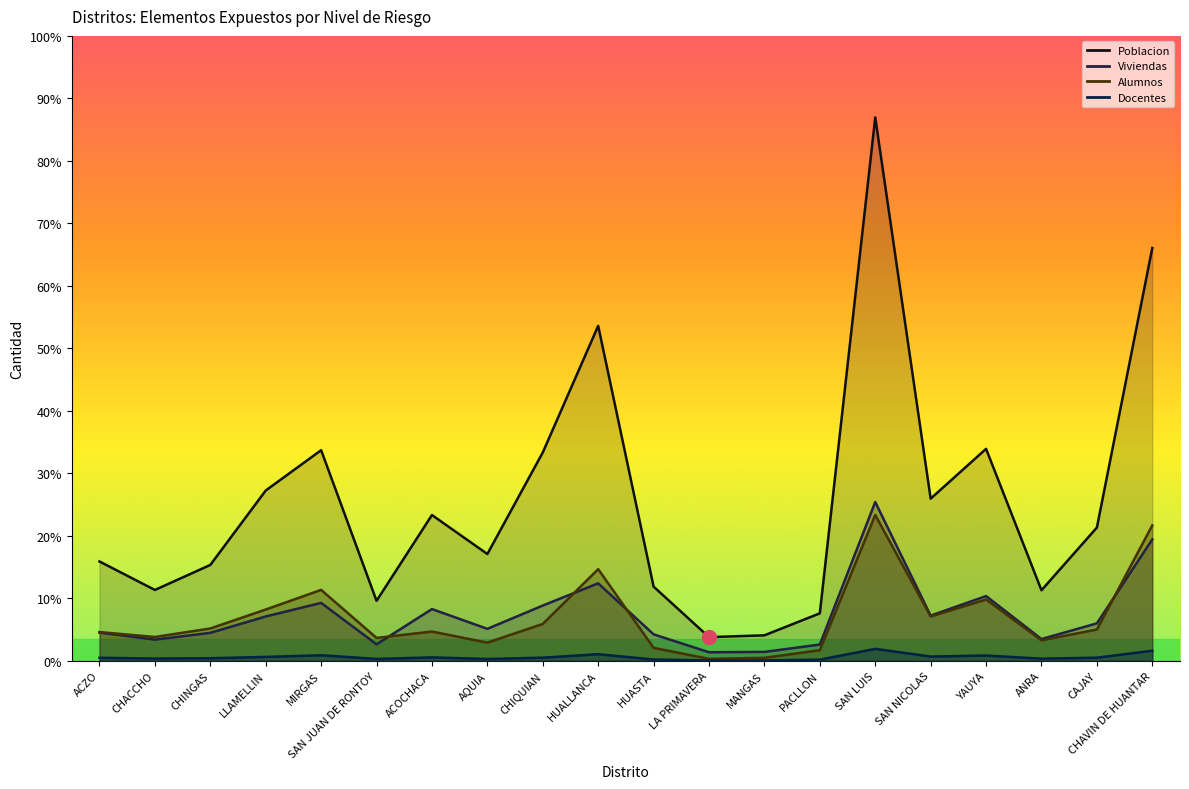

True or false: Docentes and Poblacion intersect in this chart.

False